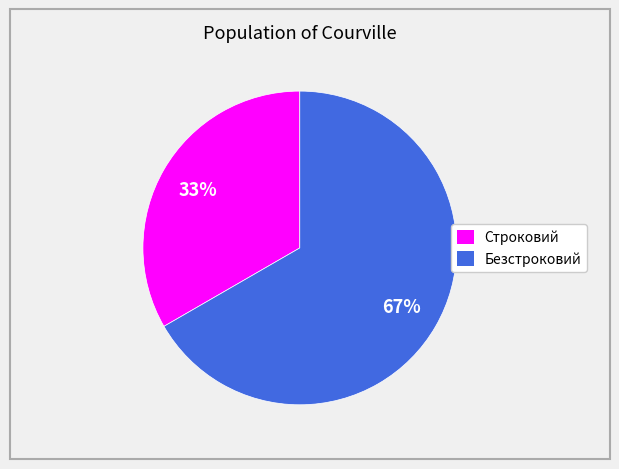

Is it true that Строковий is 44% of the pie?

False